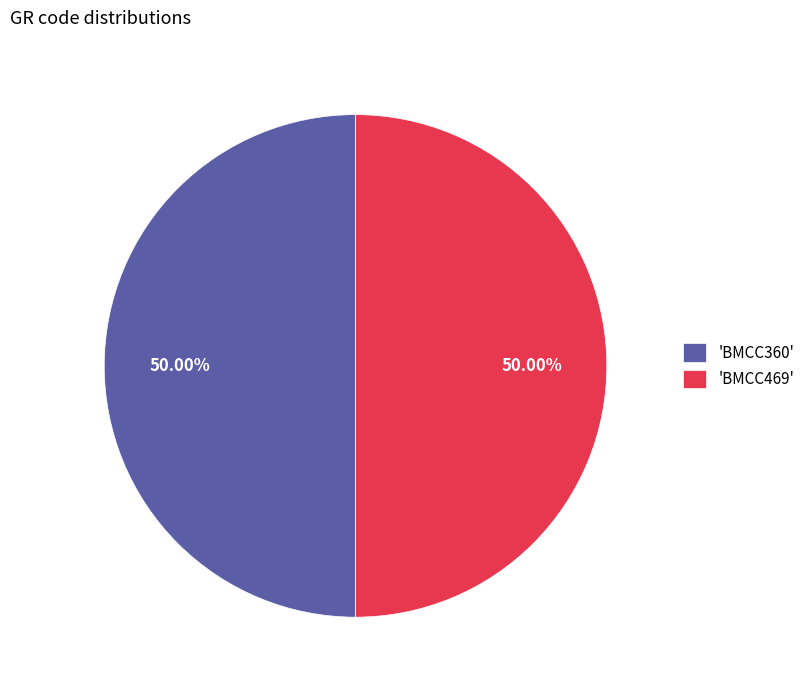

How many segments does this pie chart have?

2